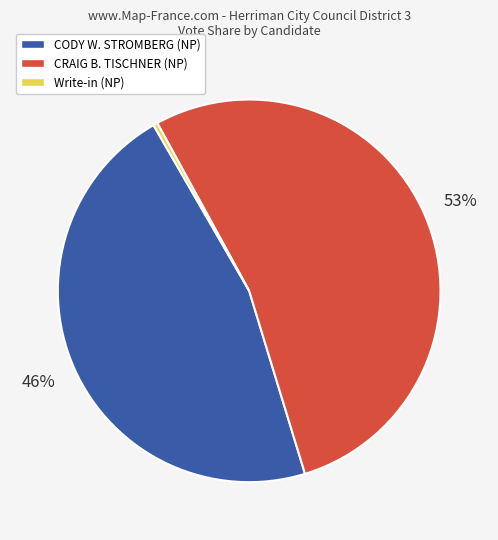

Which category has the biggest portion of the pie?

CRAIG B. TISCHNER (NP)